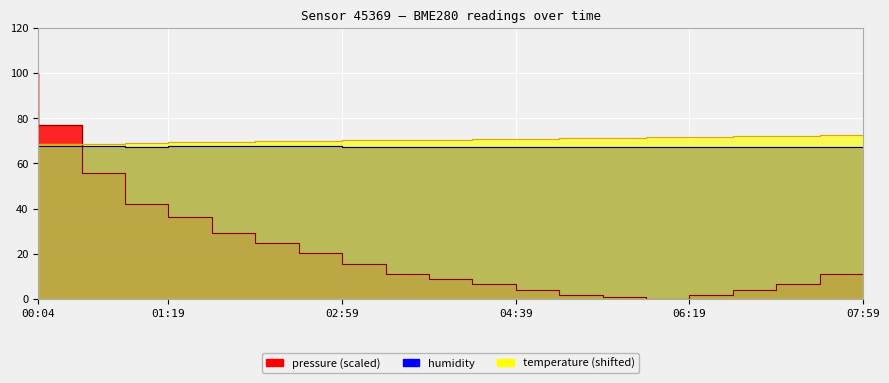

Count the number of data series in this chart.

3